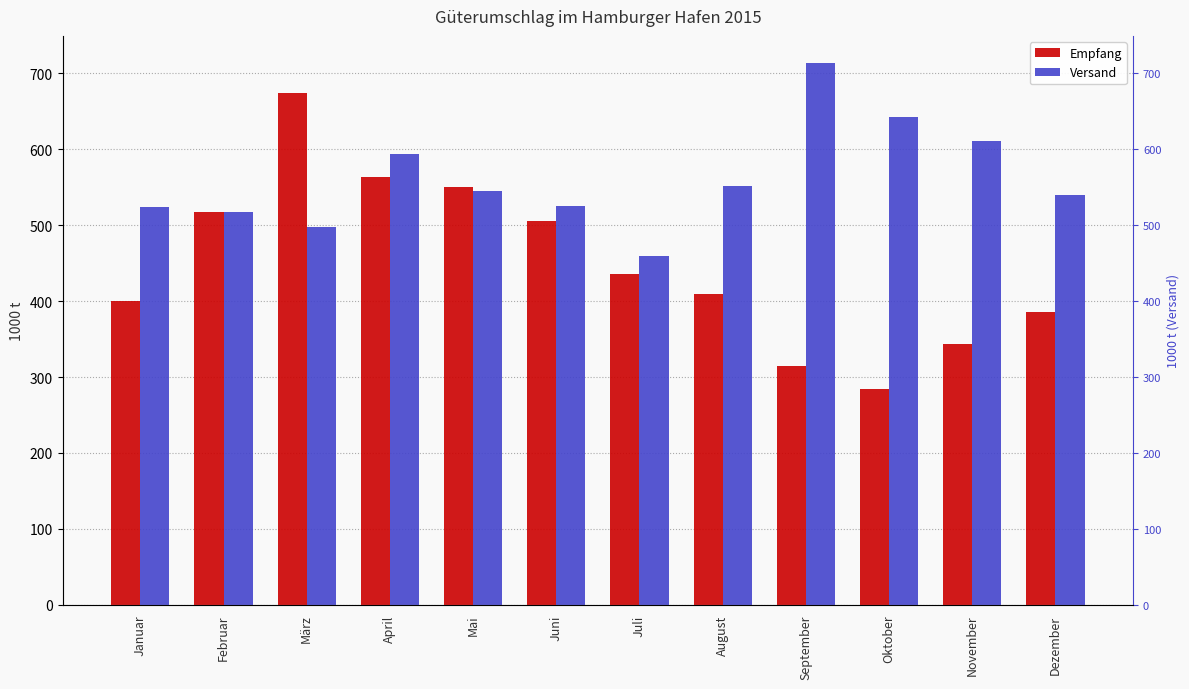

Reading left to right, list all the values displayed in this chart.

Empfang: 399.9	517.6	674.3	563.4	550.0	505.2	435.1	409.6	314.3	284.8	344.1	385.1
Versand: 523.4	517.8	497.9	594.3	545.4	525.7	458.9	551.1	713.7	642.4	610.8	539.9